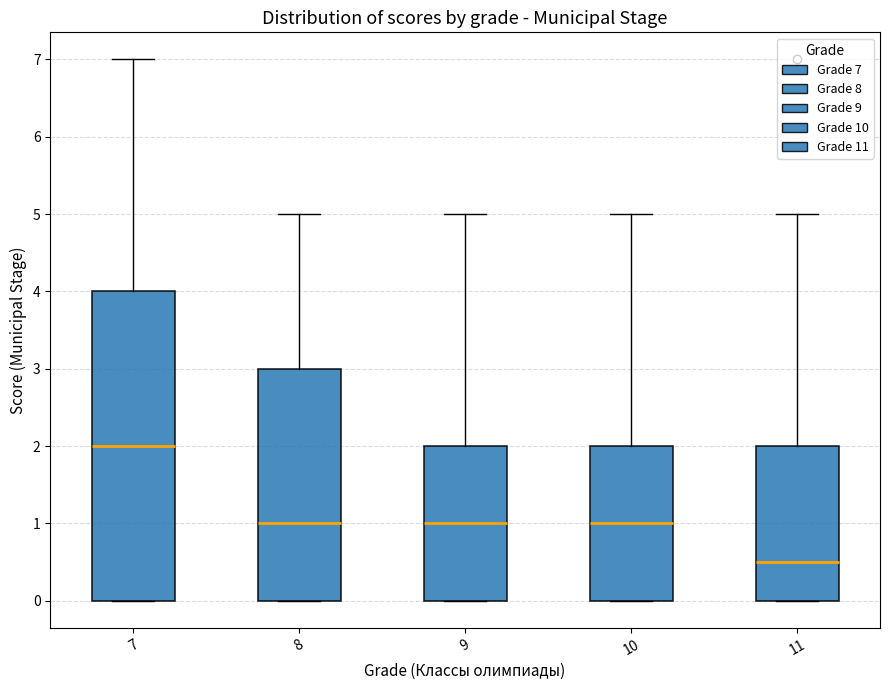

Reading left to right, transcribe this box plot: for each box, give where its median line is, the range the box spans, and where its two whiskers end, as read against the y-axis. The values are not printed on the chart, so give them approximately, as read against the axis.

7: median 2.0, box 0.0 to 4.0, whiskers 0.0 to 7.0
8: median 1.0, box 0.0 to 3.0, whiskers 0.0 to 5.0
9: median 1.0, box 0.0 to 2.0, whiskers 0.0 to 5.0
10: median 1.0, box 0.0 to 2.0, whiskers 0.0 to 5.0
11: median 0.5, box 0.0 to 2.0, whiskers 0.0 to 5.0